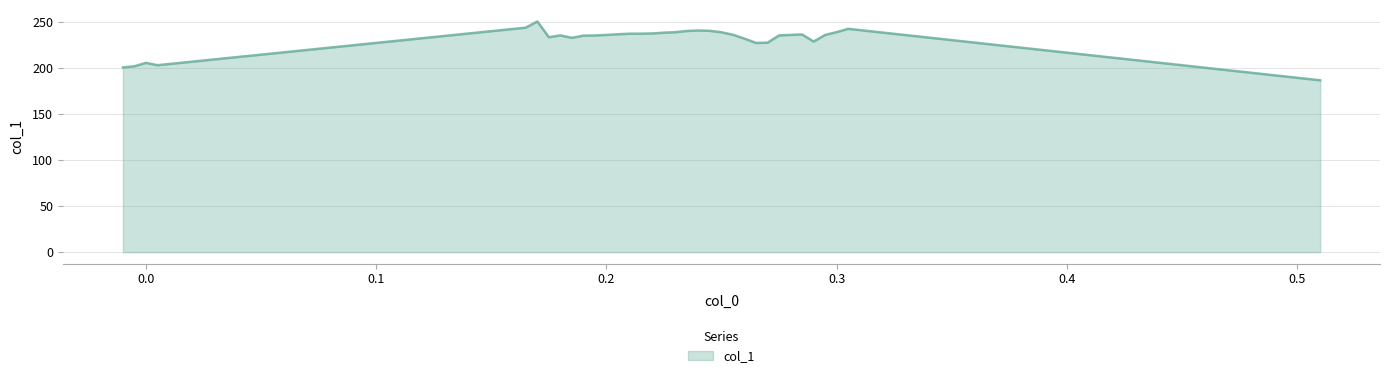

What is the smallest value displayed?

186.7